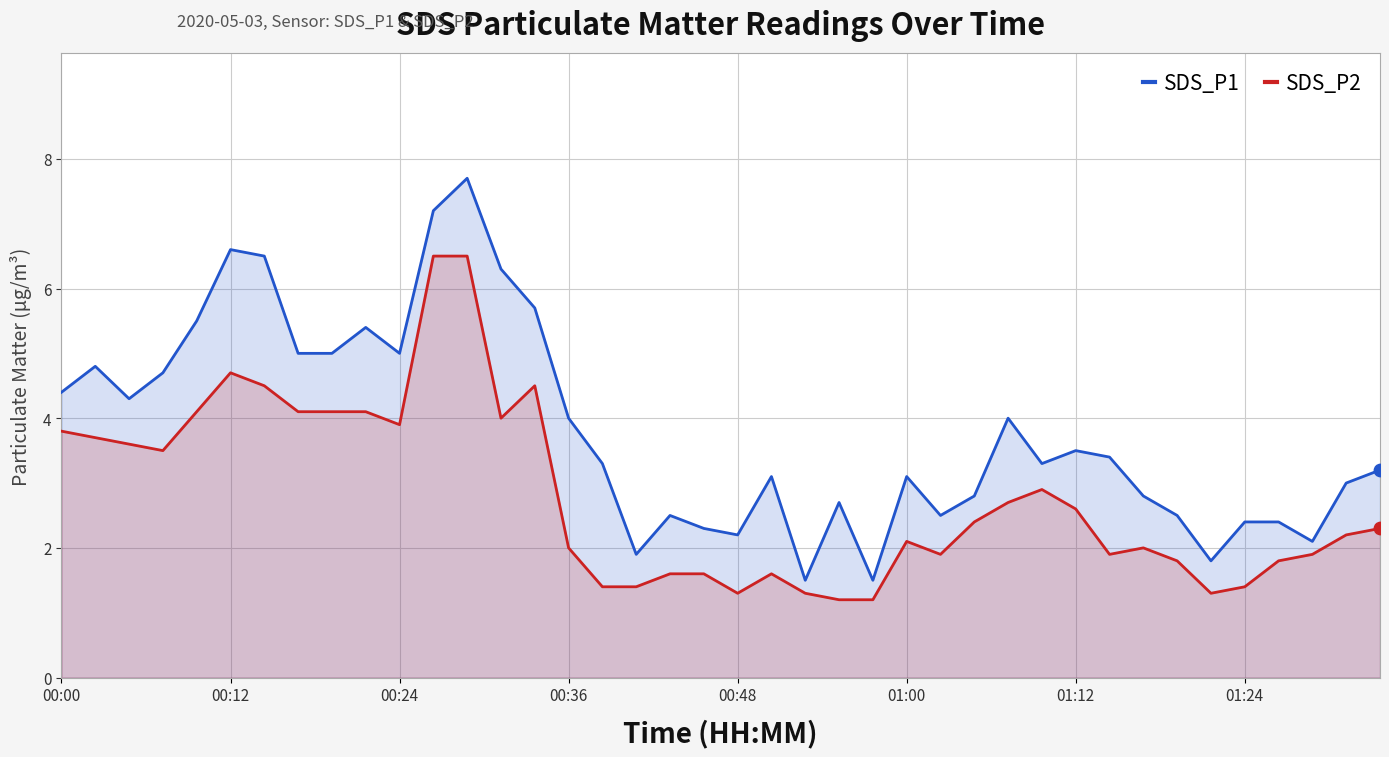

What is the total value across all series at 01:24?

3.8